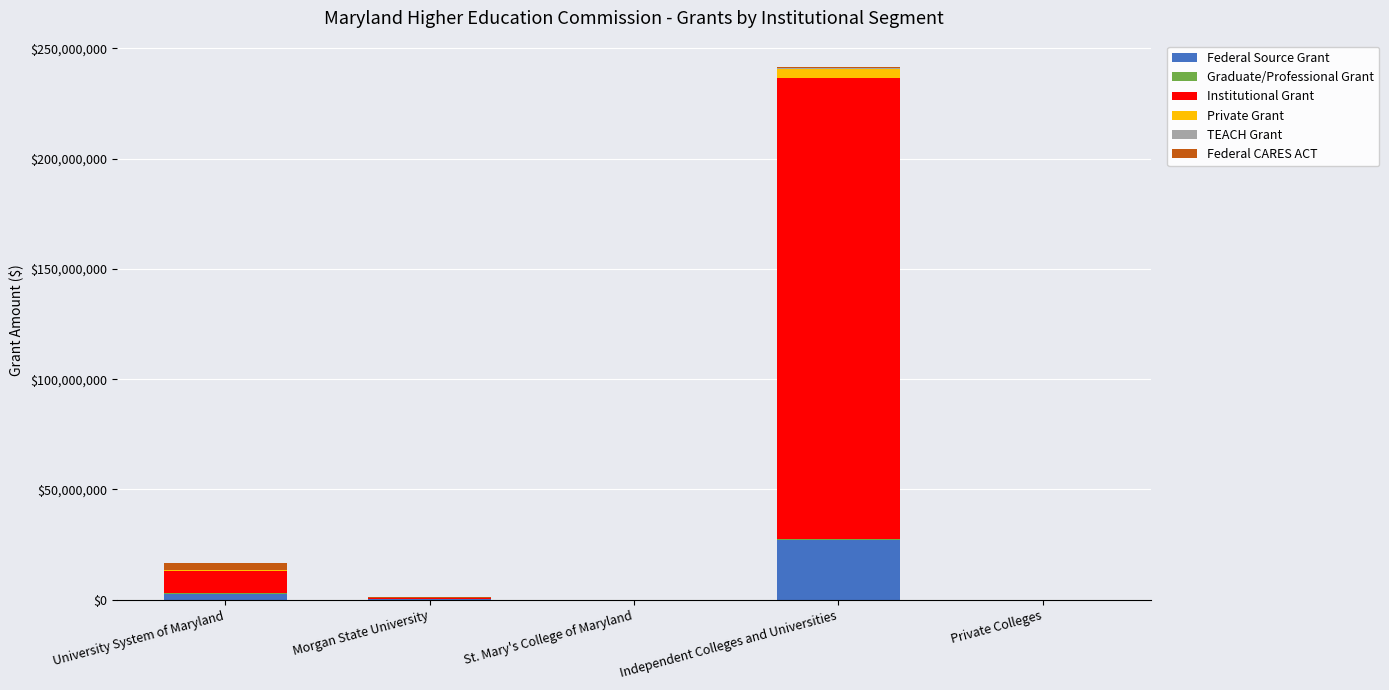

At which category is the sum across all series the highest?

Independent Colleges and Universities